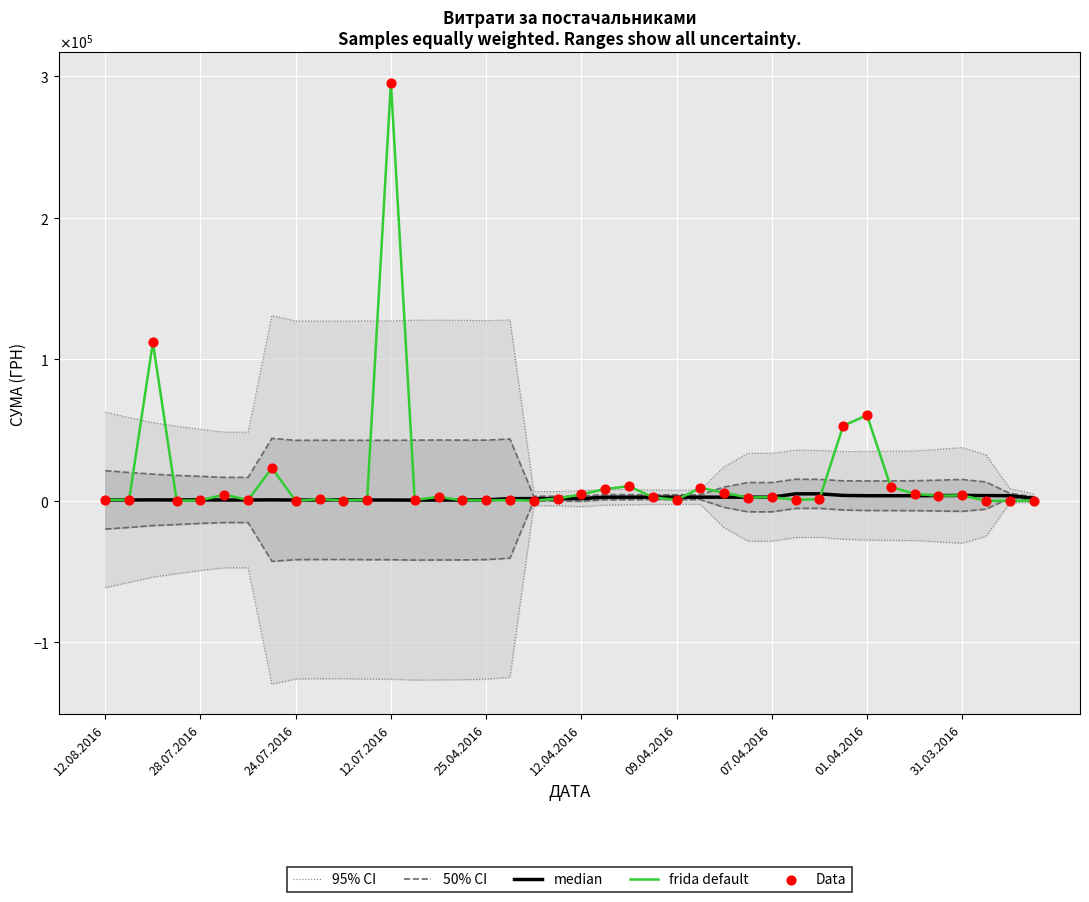

Which series has the largest total across all categories?

95% CI